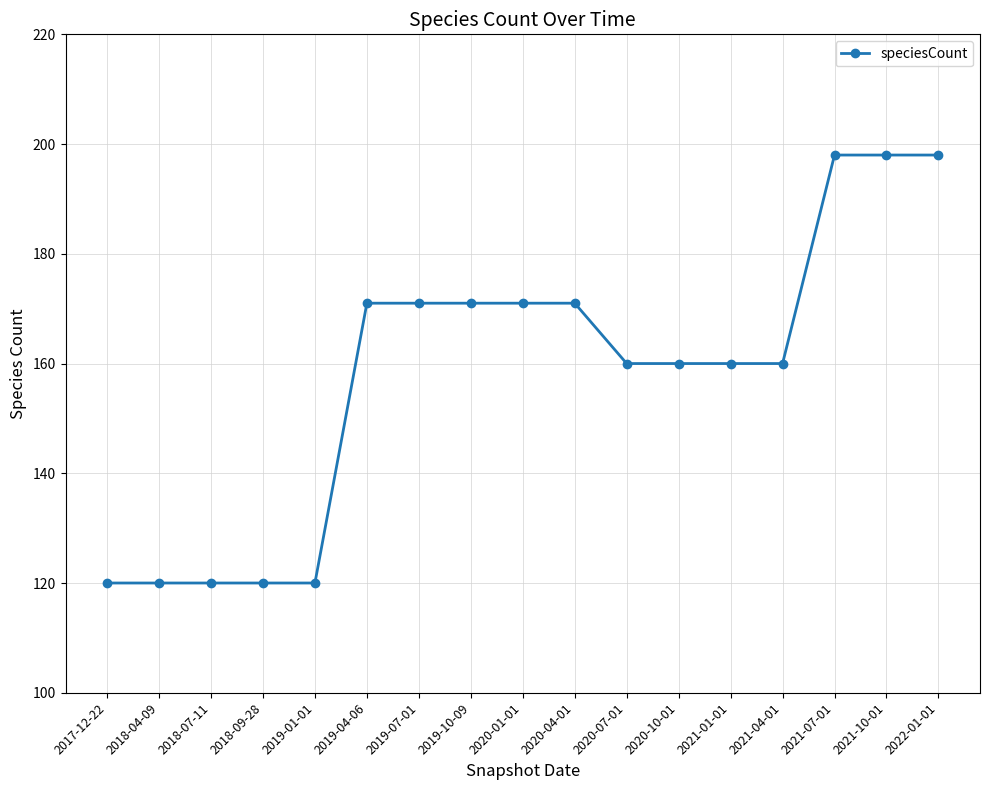

Reading right to left, extract all data points from this chart.

2022-01-01=198	2021-10-01=198	2021-07-01=198	2021-04-01=160	2021-01-01=160	2020-10-01=160	2020-07-01=160	2020-04-01=171	2020-01-01=171	2019-10-09=171	2019-07-01=171	2019-04-06=171	2019-01-01=120	2018-09-28=120	2018-07-11=120	2018-04-09=120	2017-12-22=120